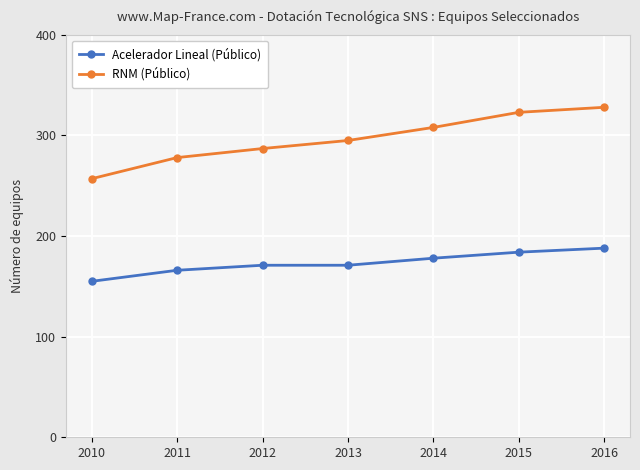

What is the difference between the maximum and minimum values in the RNM (Público) series?

71